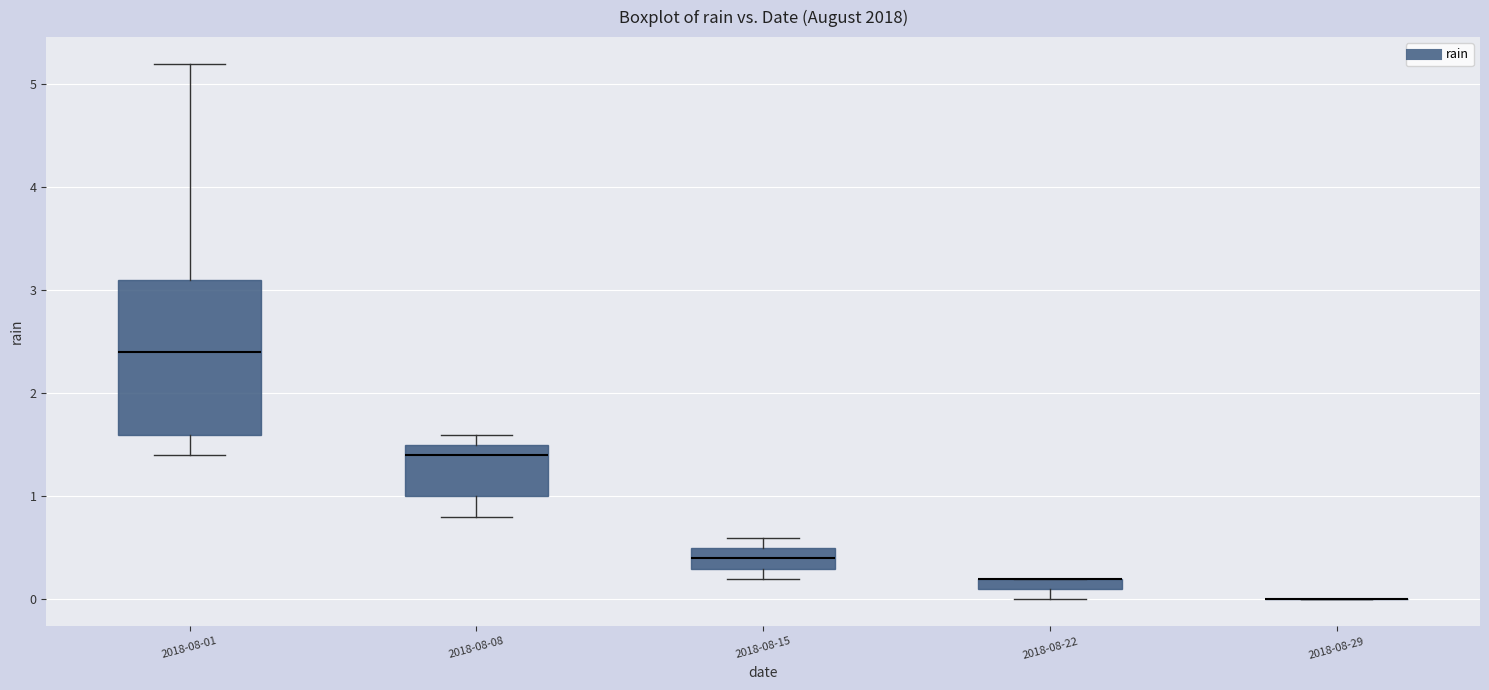

Where is the lower edge of the box for 2018-08-22 on the y-axis? The values are not printed on the chart, so give them approximately, as read against the axis.

0.1